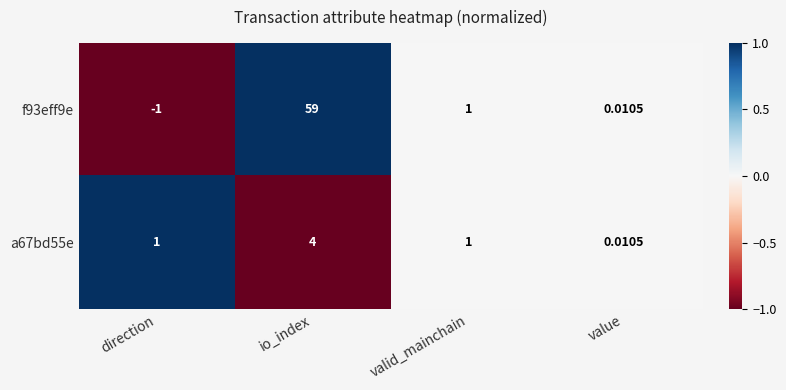

Where does the f93eff9e series first go above 1?

io_index